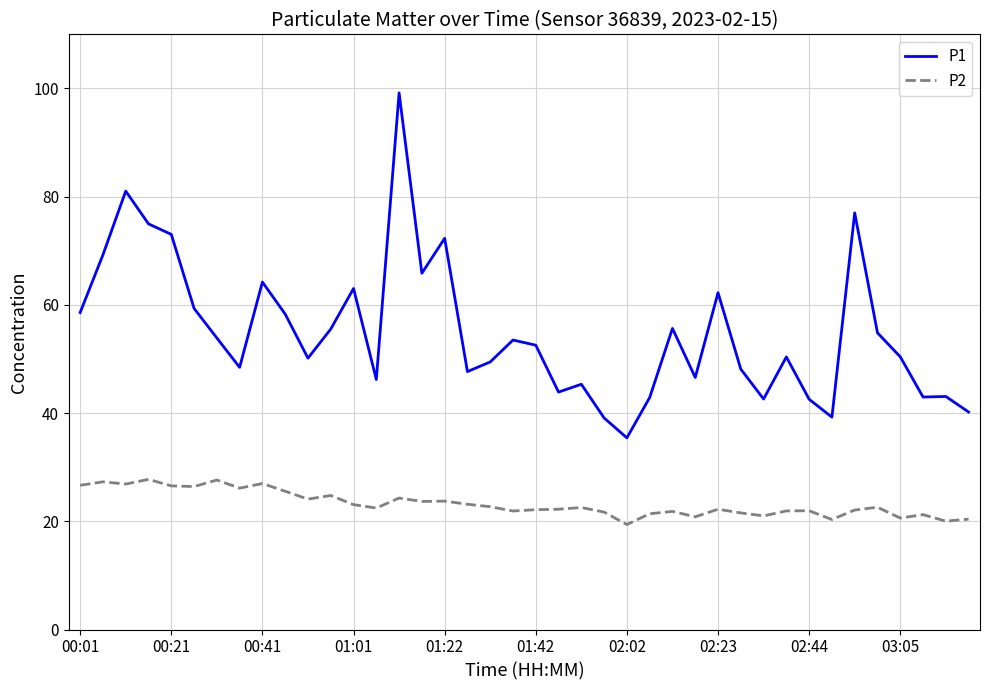

Which series has the largest total across all categories?

P1